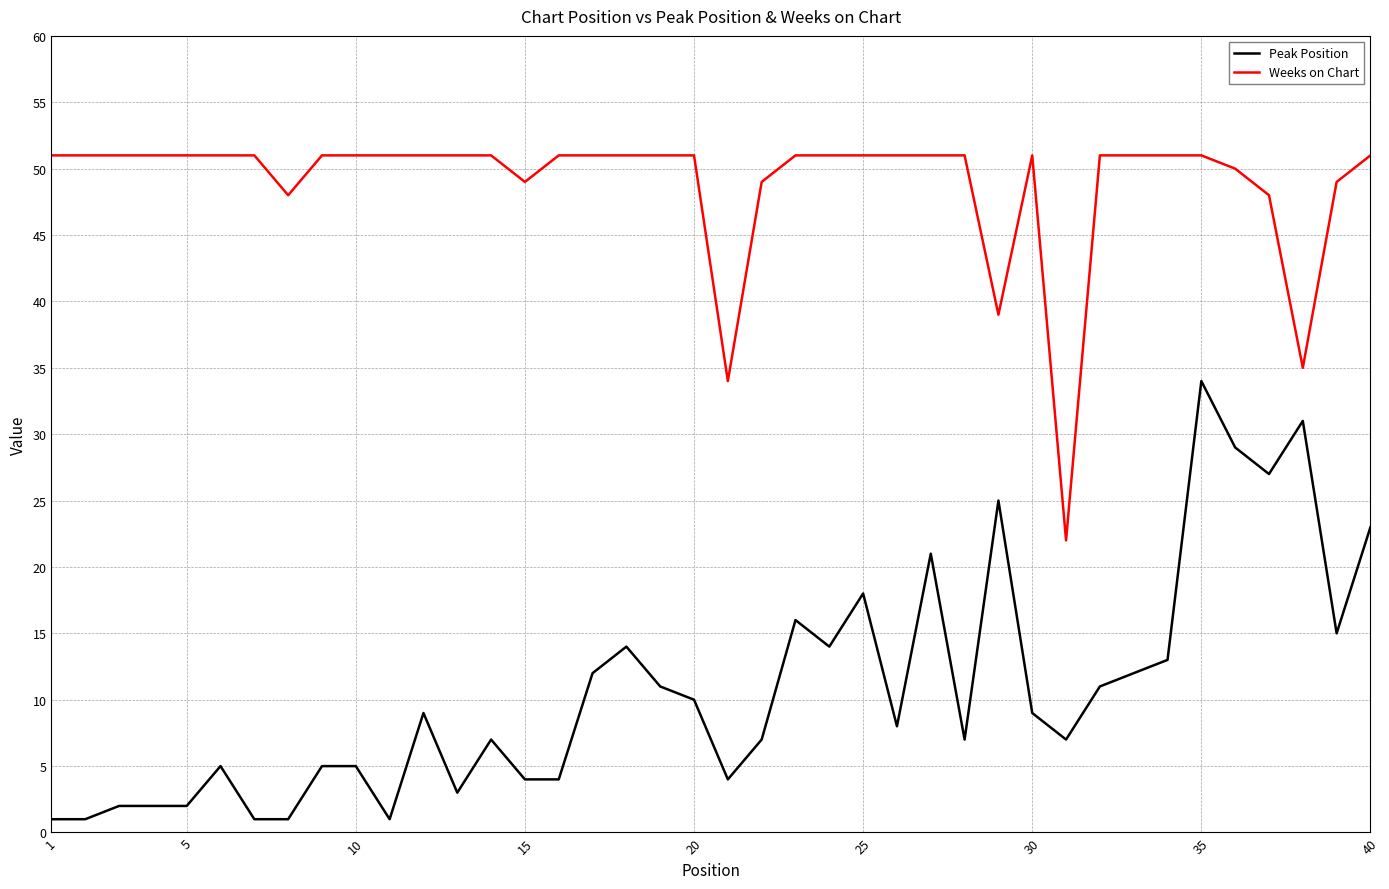

At how many categories does at least one series exceed 15?

40